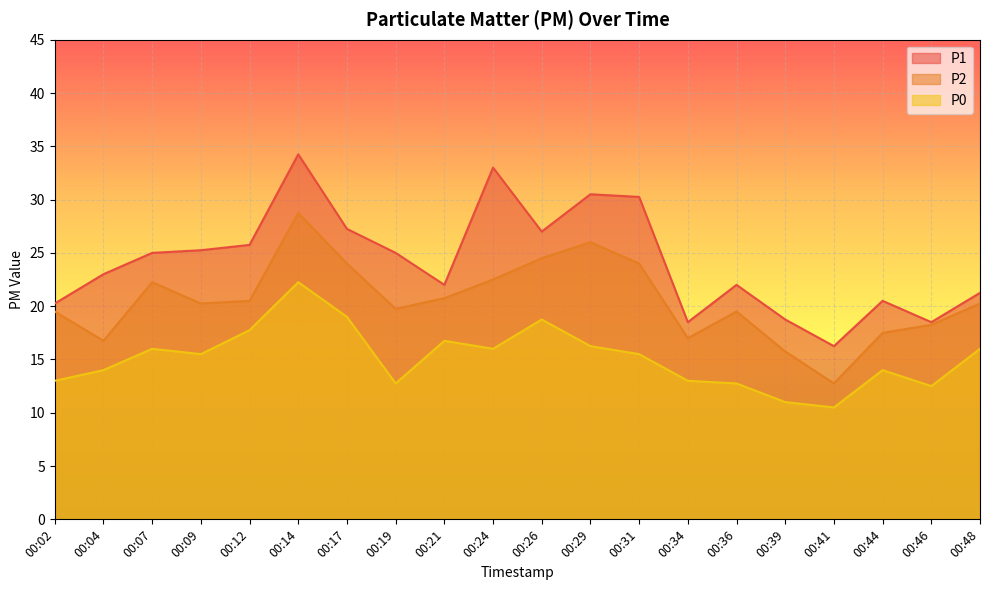

What are all the series names shown in the legend?

P1, P2, P0